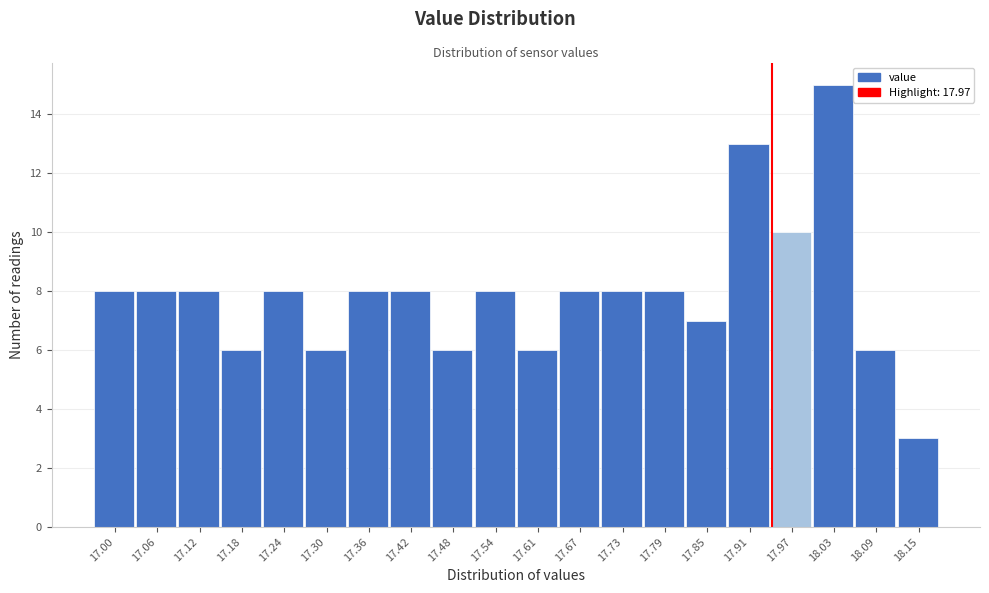

Reading left to right, list all the values displayed in this chart.

17.00=8	17.06=8	17.12=8	17.18=6	17.24=8	17.30=6	17.36=8	17.42=8	17.48=6	17.54=8	17.61=6	17.67=8	17.73=8	17.79=8	17.85=7	17.91=13	17.97=10	18.03=15	18.09=6	18.15=3